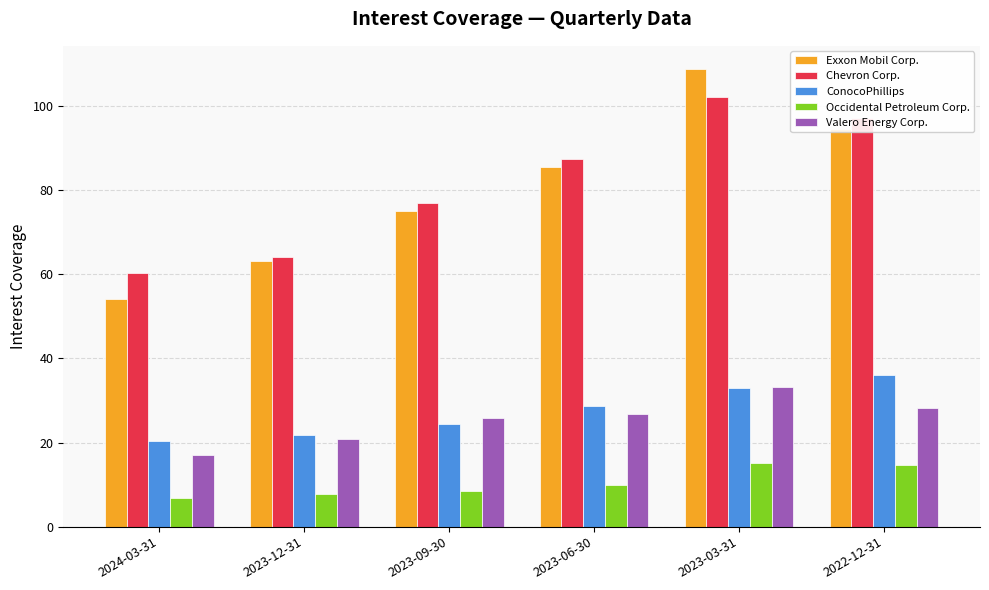

What is the difference between the ConocoPhillips values at 2024-03-31 and 2023-12-31?

1.4